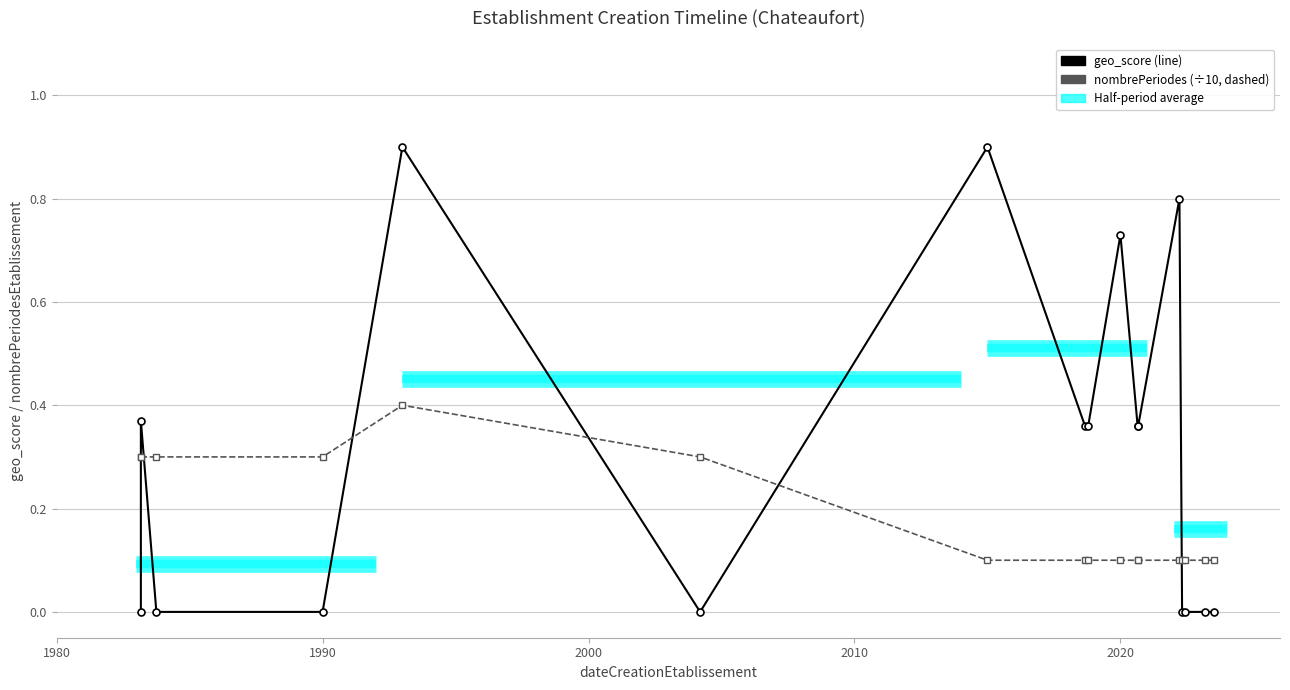

Is the value of geo_score at 2000 greater than the value of nombrePeriodesEtablissement (÷10) at 2000?

No